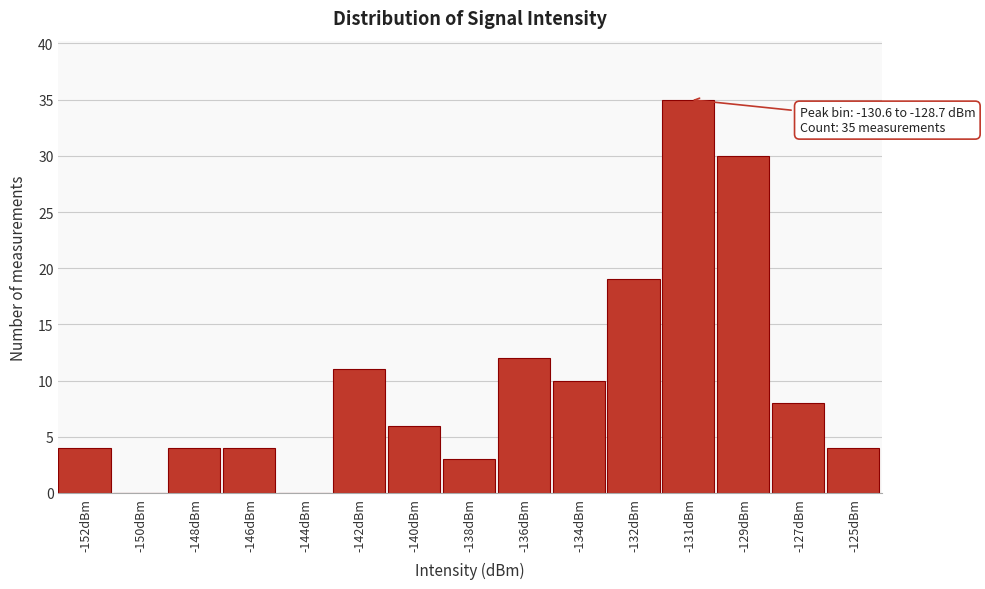

Reading right to left, extract all data points from this chart.

-125dBm=4	-127dBm=8	-129dBm=30	-131dBm=35	-132dBm=19	-134dBm=10	-136dBm=12	-138dBm=3	-140dBm=6	-142dBm=11	-144dBm=0	-146dBm=4	-148dBm=4	-150dBm=0	-152dBm=4